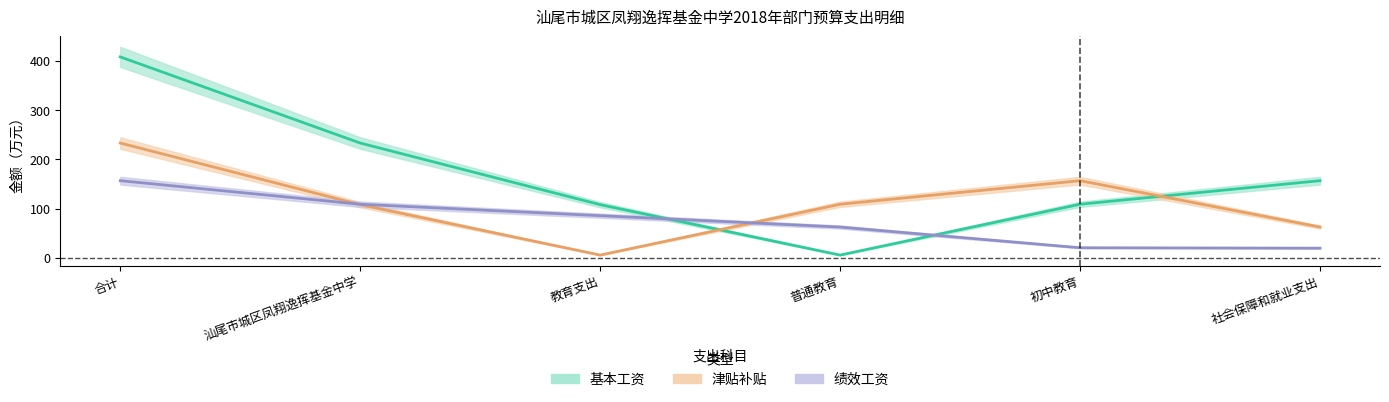

The value of 绩效工资 at 初中教育 is 20.8. True or false?

True